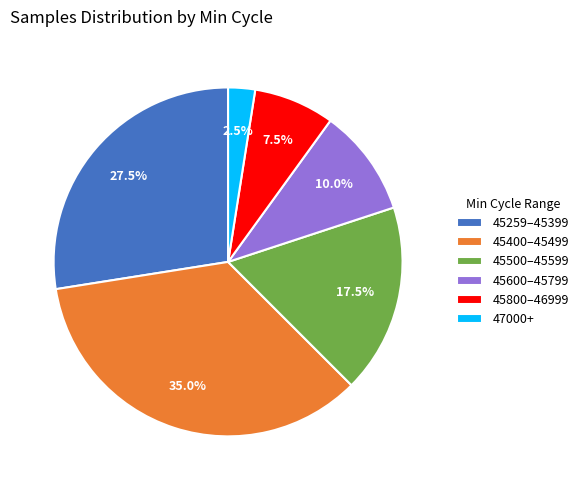

How many segments does this pie chart have?

6